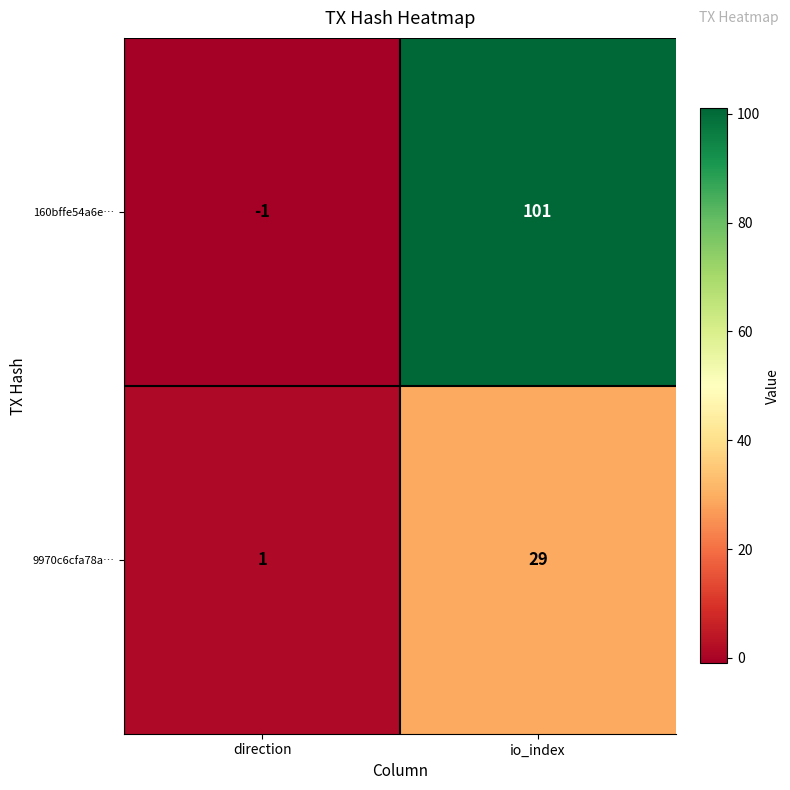

What value does the 9970c6cfa78a… series have at io_index, to the nearest 5?

30